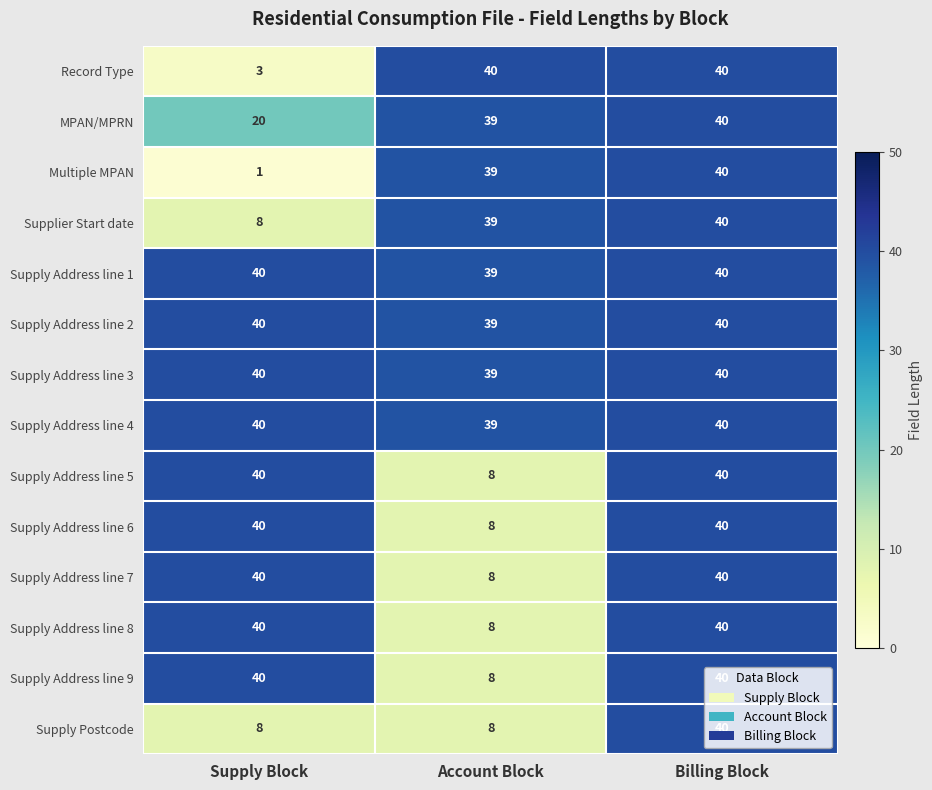

What value does the Supply Address line 1 series have at Account Block?

39